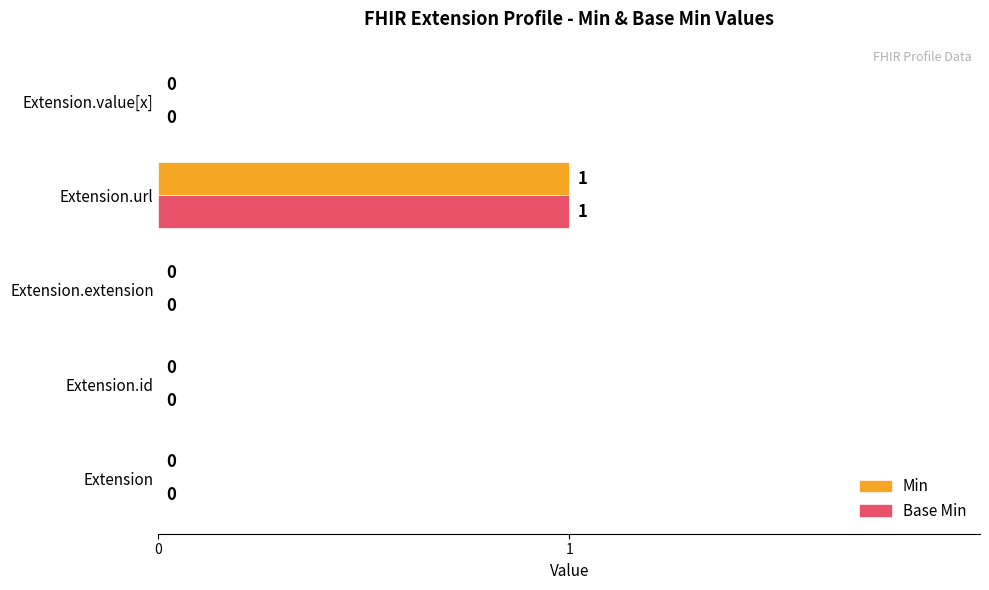

What is the sum of all Base Min values?

1